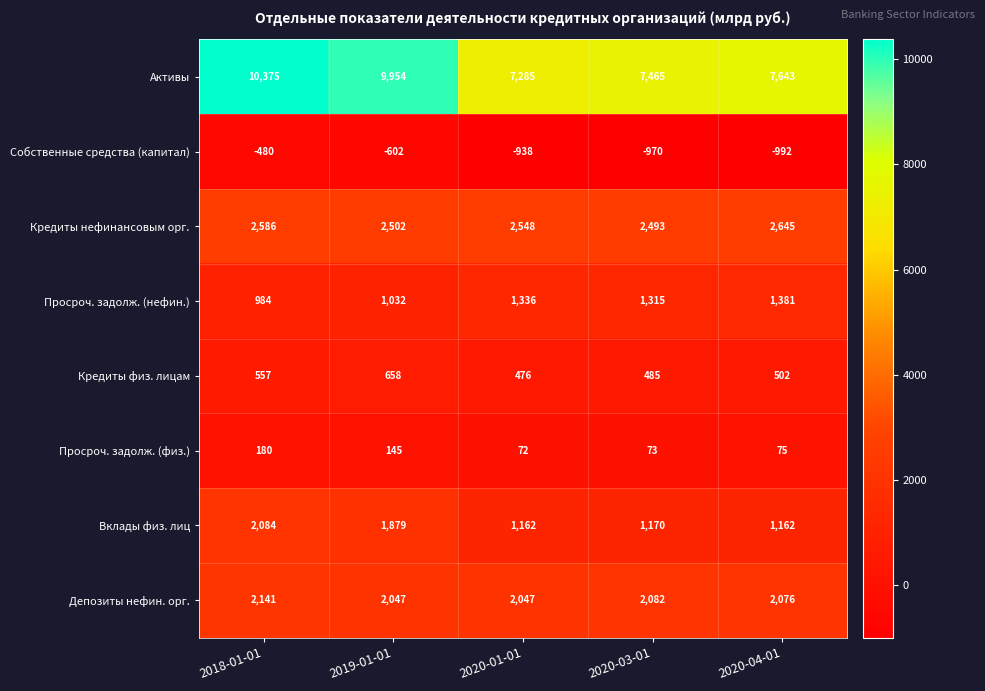

Which series has the largest total across all categories?

Активы